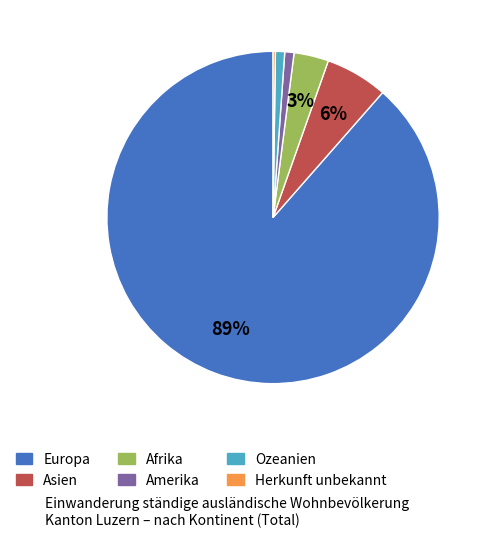

Which slice is the largest?

Europa